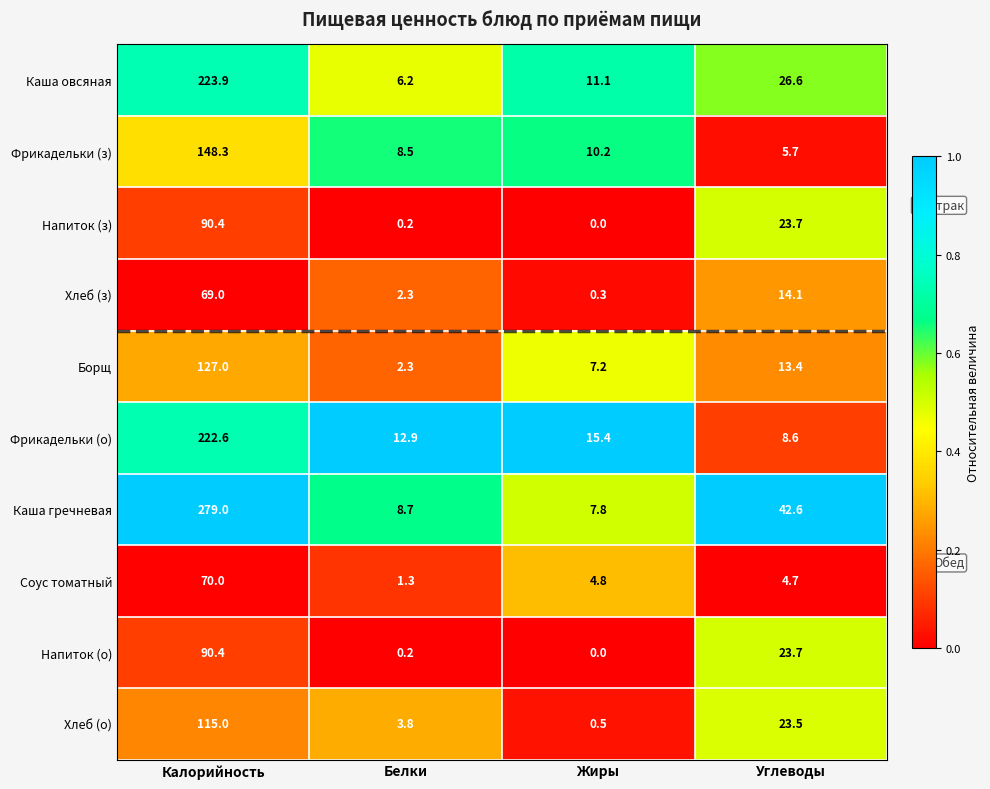

True or false: Каша гречневая has a value of 4.4 at Жиры.

False